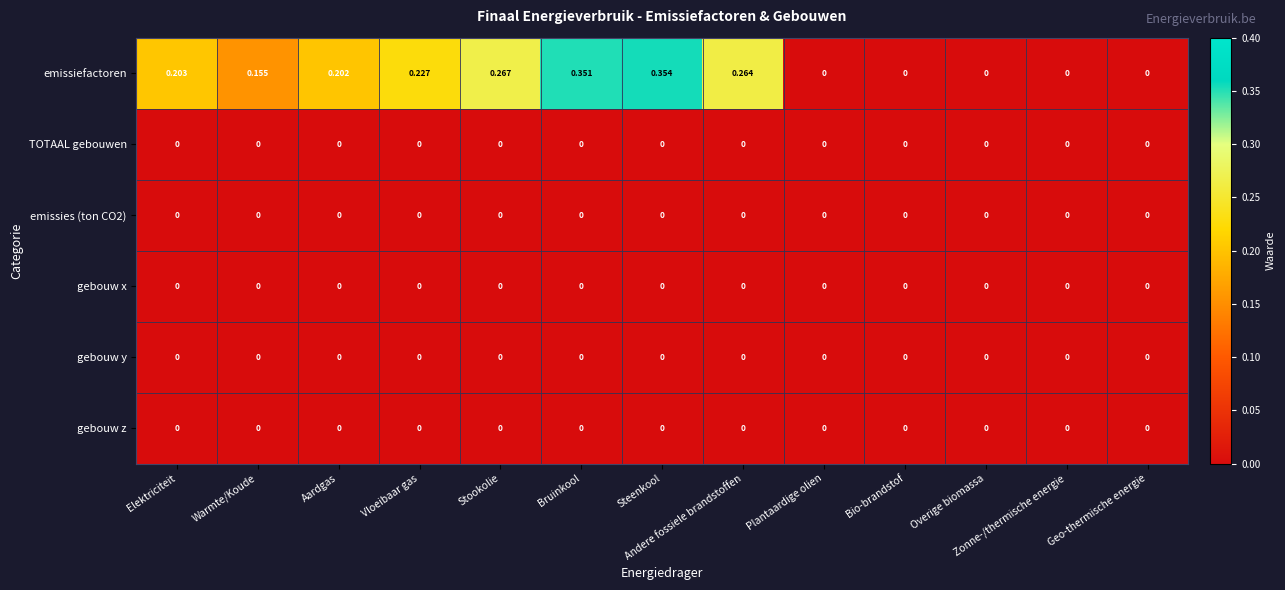

At which category is the sum across all series the highest?

Steenkool